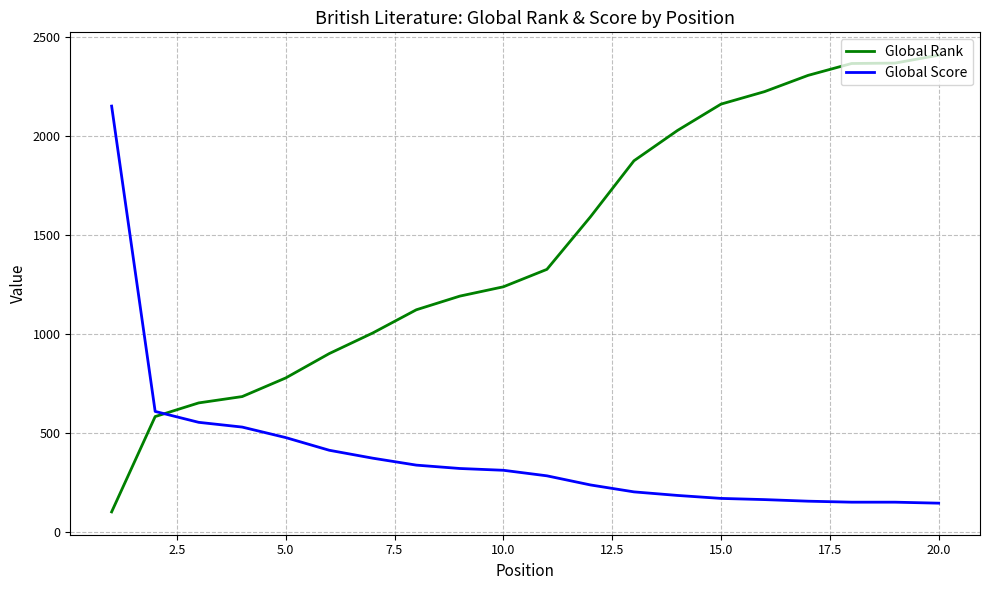

What is the smallest value displayed?

103